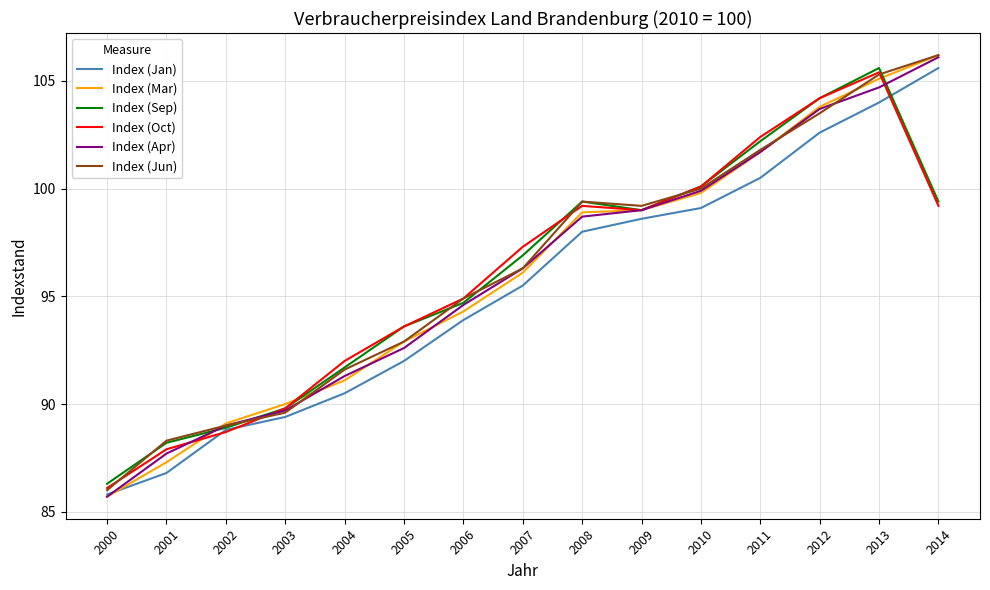

Reading left to right, list all the values displayed in this chart.

Index (Jan): 2000=85.8	2001=86.8	2002=88.8	2003=89.4	2004=90.5	2005=92.0	2006=93.9	2007=95.5	2008=98.0	2009=98.6	2010=99.1	2011=100.5	2012=102.6	2013=104.0	2014=105.6
Index (Mar): 2000=85.7	2001=87.3	2002=89.1	2003=90.0	2004=91.1	2005=92.9	2006=94.3	2007=96.1	2008=98.9	2009=99.0	2010=99.8	2011=101.7	2012=103.8	2013=105.1	2014=106.2
Index (Sep): 2000=86.3	2001=88.2	2002=88.9	2003=89.8	2004=91.7	2005=93.6	2006=94.7	2007=96.9	2008=99.4	2009=99.0	2010=100.1	2011=102.2	2012=104.2	2013=105.6	2014=99.4
Index (Oct): 2000=86.1	2001=87.9	2002=88.7	2003=89.8	2004=92.0	2005=93.6	2006=94.9	2007=97.3	2008=99.2	2009=99.0	2010=100.1	2011=102.4	2012=104.2	2013=105.4	2014=99.2
Index (Apr): 2000=85.7	2001=87.7	2002=89.0	2003=89.7	2004=91.3	2005=92.6	2006=94.6	2007=96.3	2008=98.7	2009=99.0	2010=99.9	2011=101.7	2012=103.7	2013=104.7	2014=106.1
Index (Jun): 2000=86.0	2001=88.3	2002=89.0	2003=89.6	2004=91.6	2005=92.9	2006=94.9	2007=96.3	2008=99.4	2009=99.2	2010=100.0	2011=101.8	2012=103.5	2013=105.3	2014=106.2